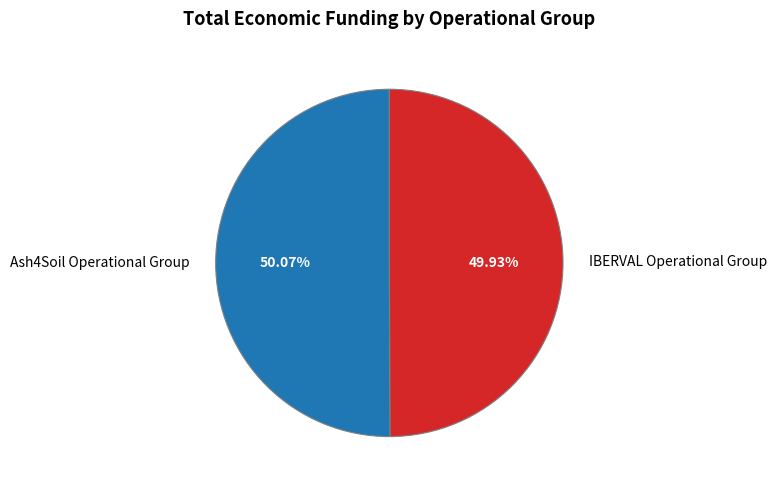

What percentage is the Ash4Soil Operational Group slice, to the nearest percent?

50%